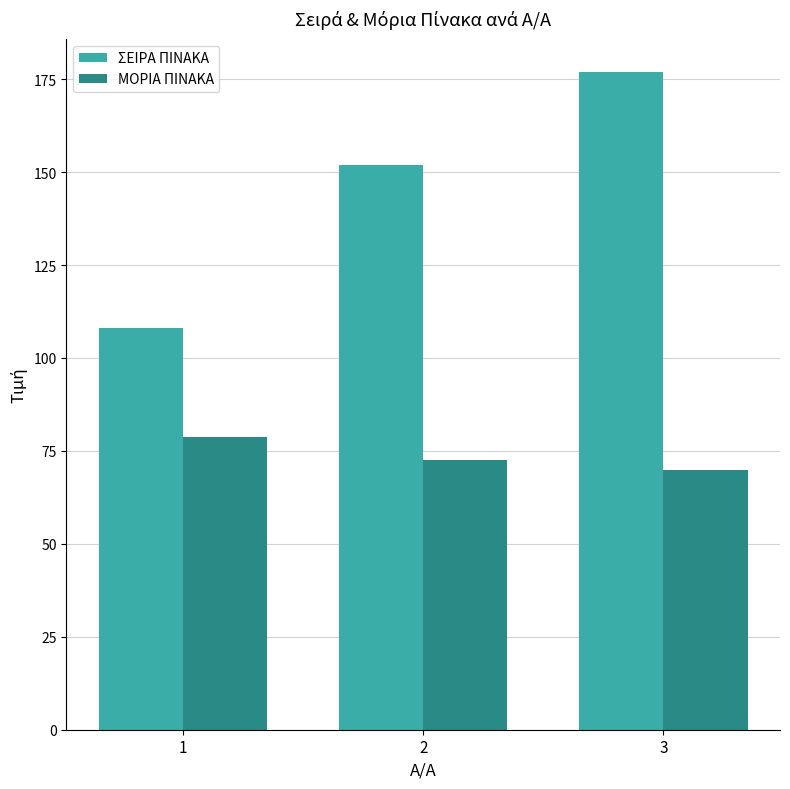

Is the value of ΜΟΡΙΑ ΠΙΝΑΚΑ at 3 greater than the value of ΣΕΙΡΑ ΠΙΝΑΚΑ at 1?

No